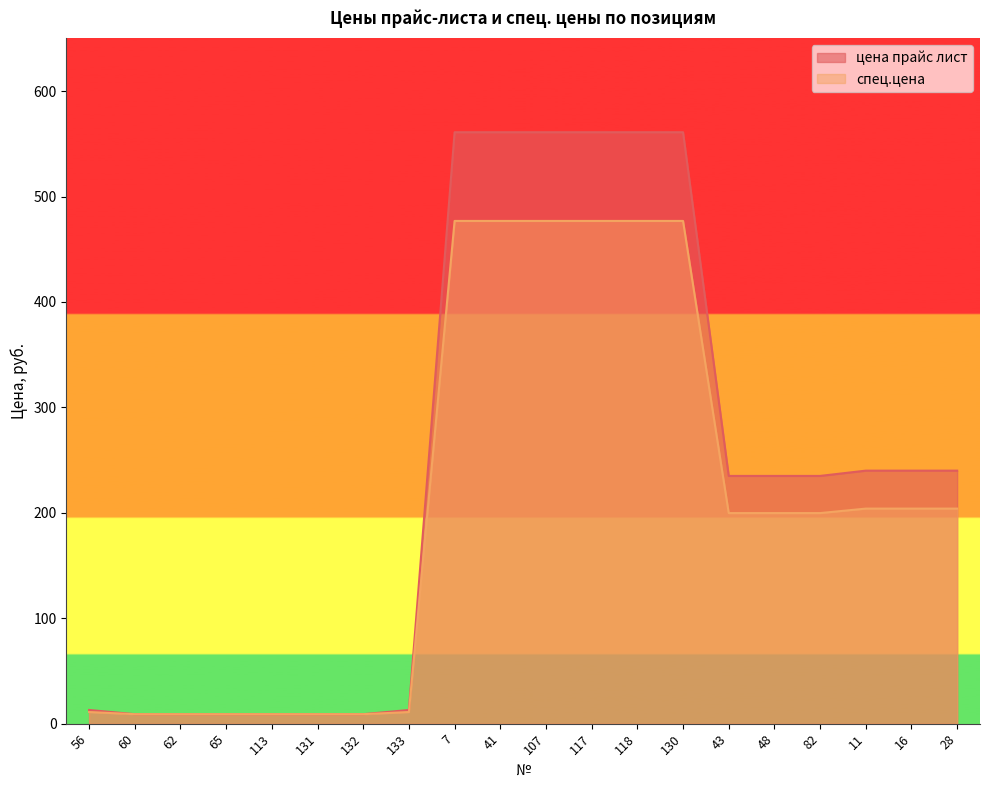

What position from the right is 41?

11